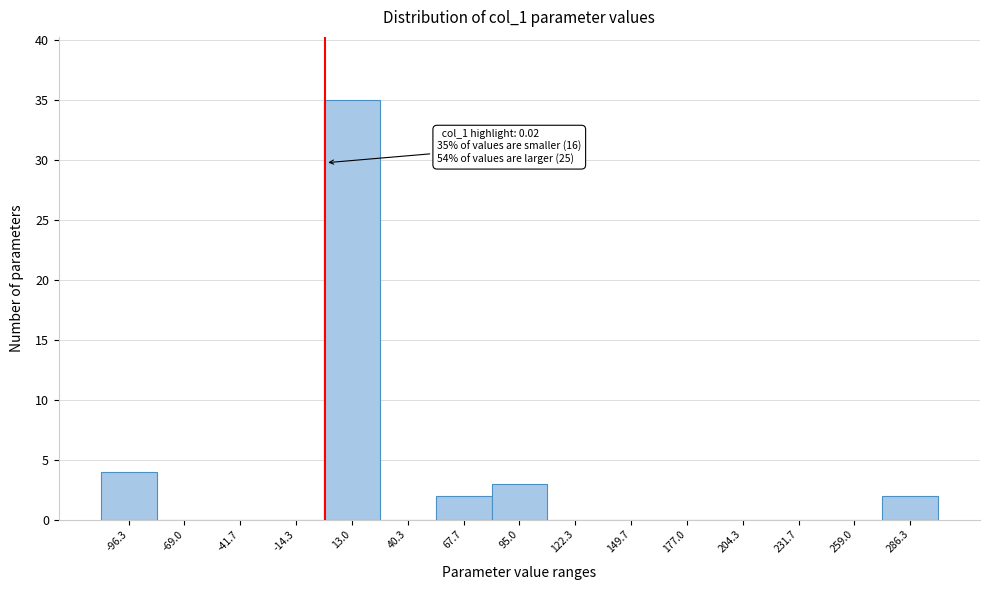

Over which range of the x-axis is the bar tallest?

0 to 25